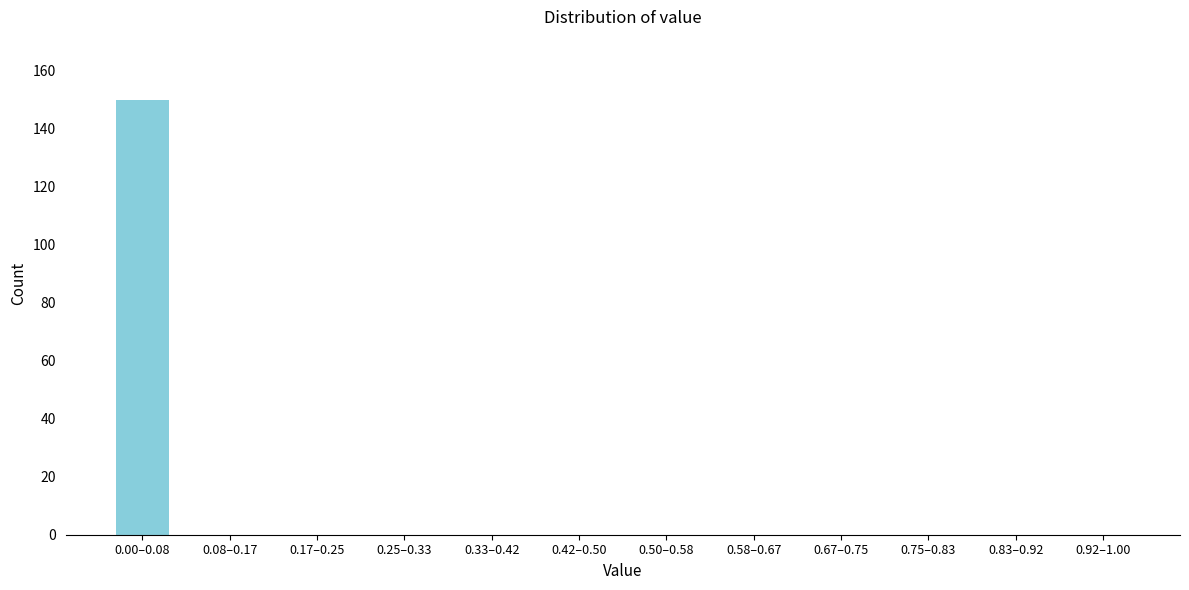

Reading left to right, what are all the values shown in this chart?

0.00–0.08=150	0.08–0.17=0	0.17–0.25=0	0.25–0.33=0	0.33–0.42=0	0.42–0.50=0	0.50–0.58=0	0.58–0.67=0	0.67–0.75=0	0.75–0.83=0	0.83–0.92=0	0.92–1.00=0